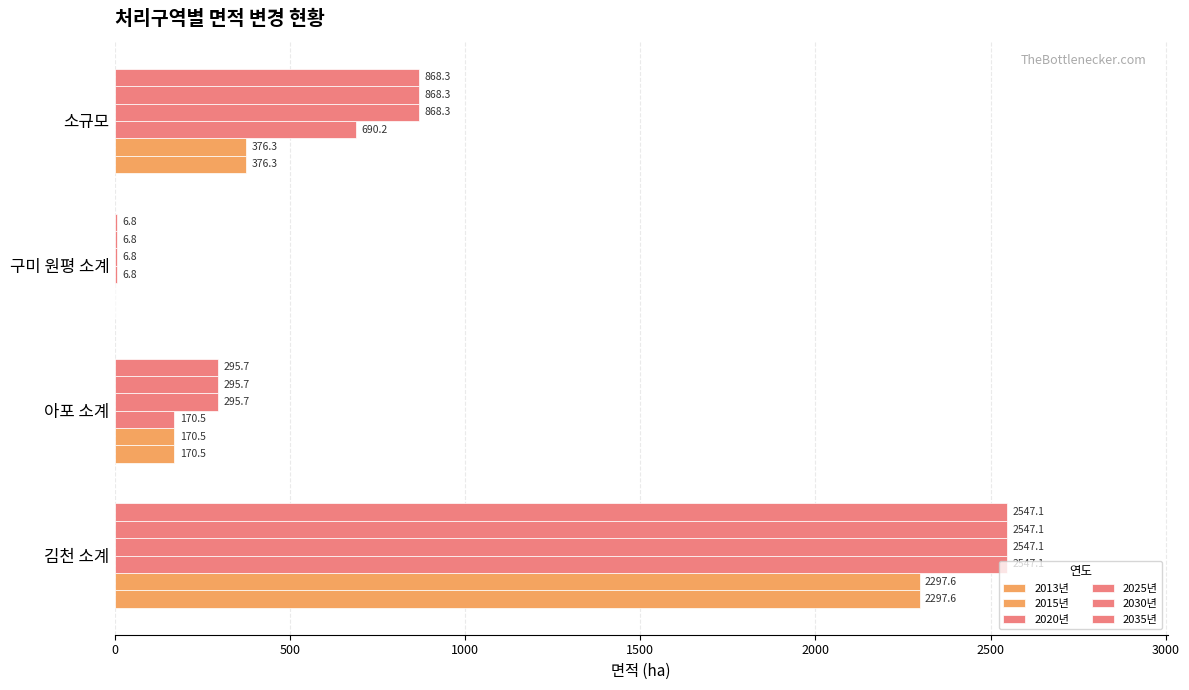

How many data points does each series have?

4